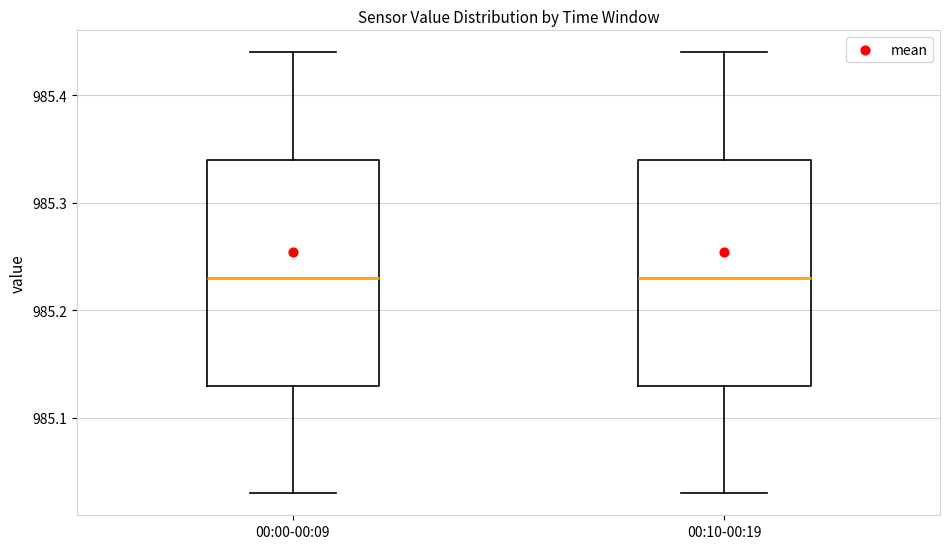

Reading left to right, read every box against the y-axis: the position of its median line, the range the box covers, and the ends of its whiskers. The values are not printed on the chart, so give them approximately, as read against the axis.

00:00-00:09: median 985.23, box 985.13 to 985.34, whiskers 985.03 to 985.44
00:10-00:19: median 985.23, box 985.13 to 985.34, whiskers 985.03 to 985.44